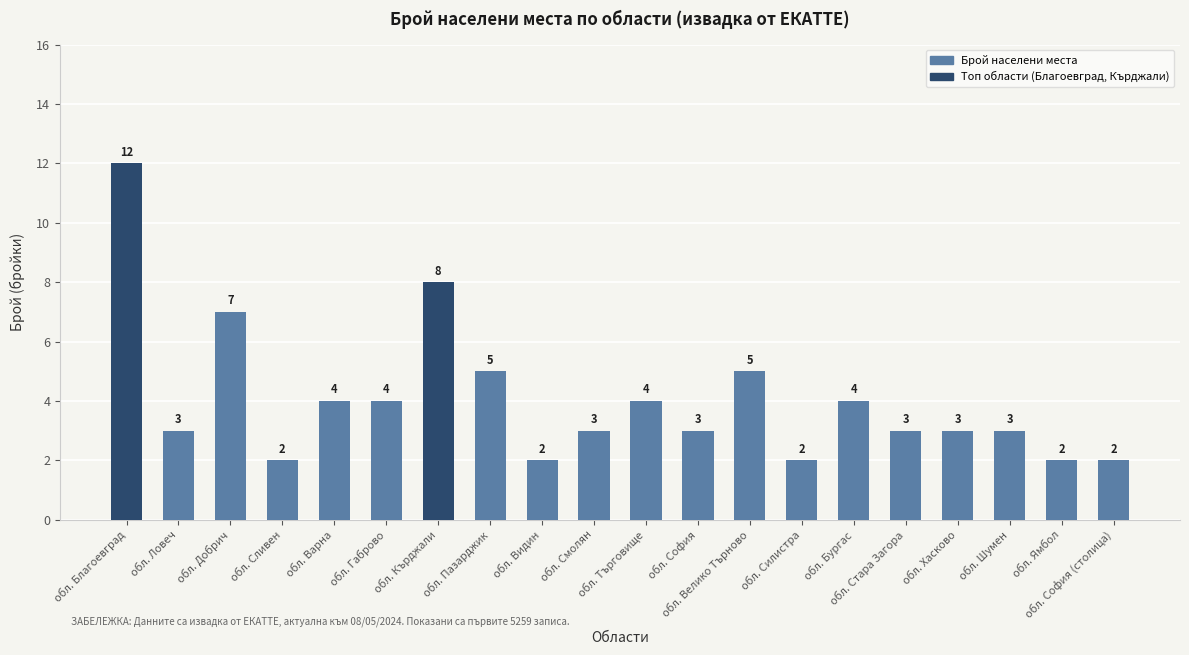

What is the value of the 3rd bar from the left?

7